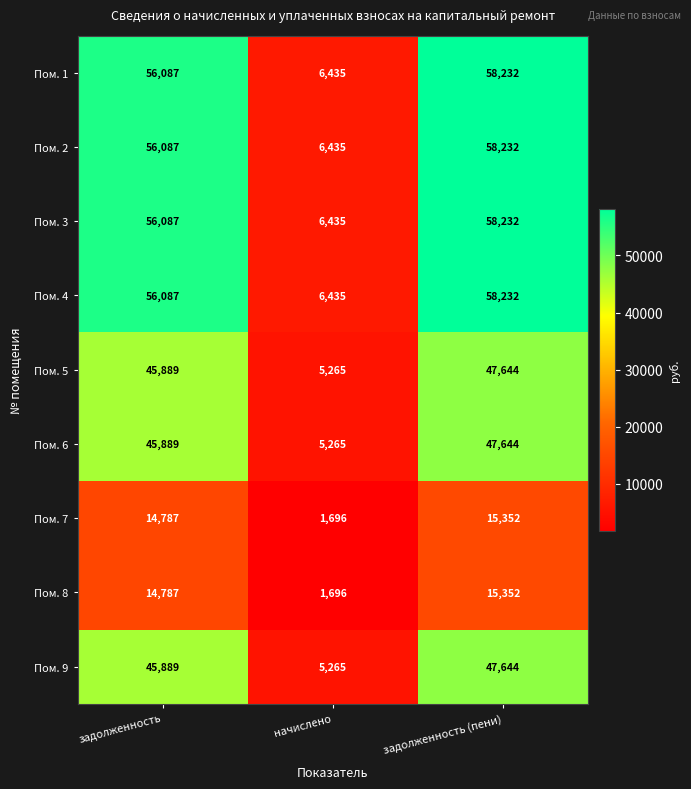

What is the spread (max minus min) of values at задолженность (пени)?

42880